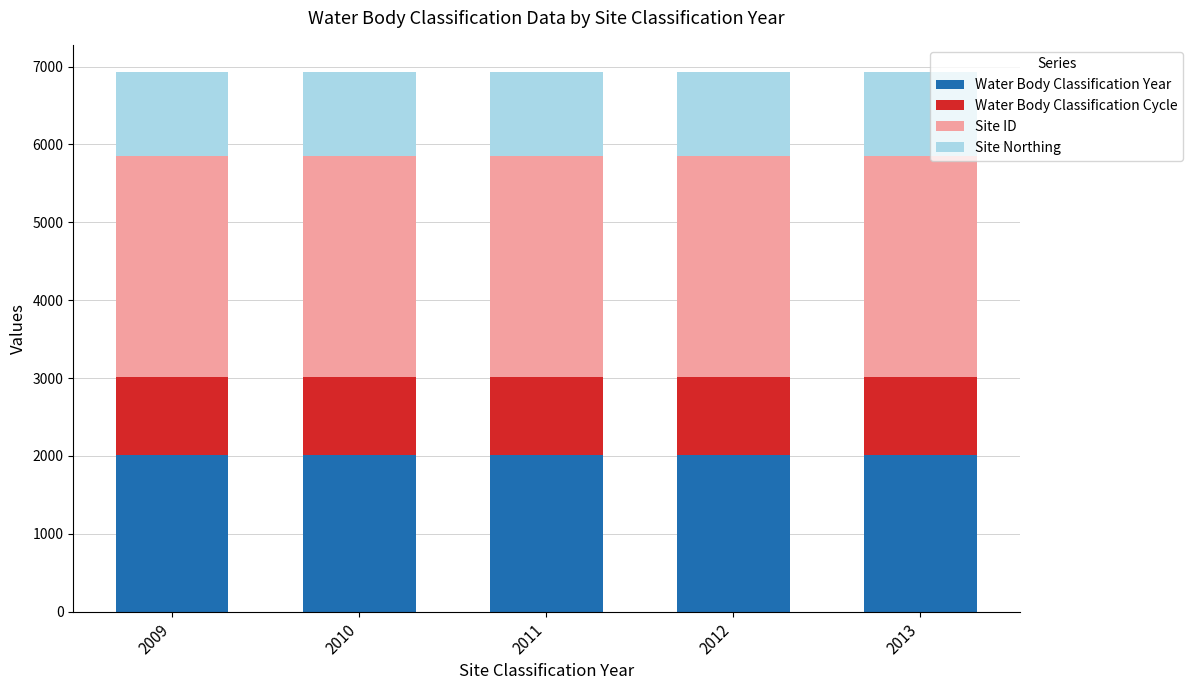

What is the total value across all series at 2012?

6931.4